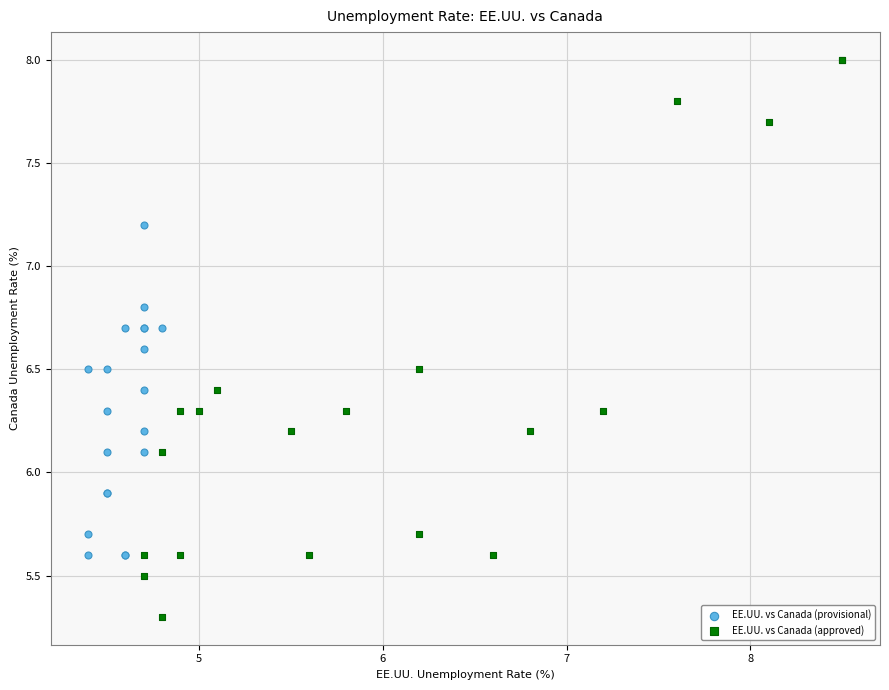

Which series has the largest Y range (max minus min)?

EE.UU. vs Canada (approved)